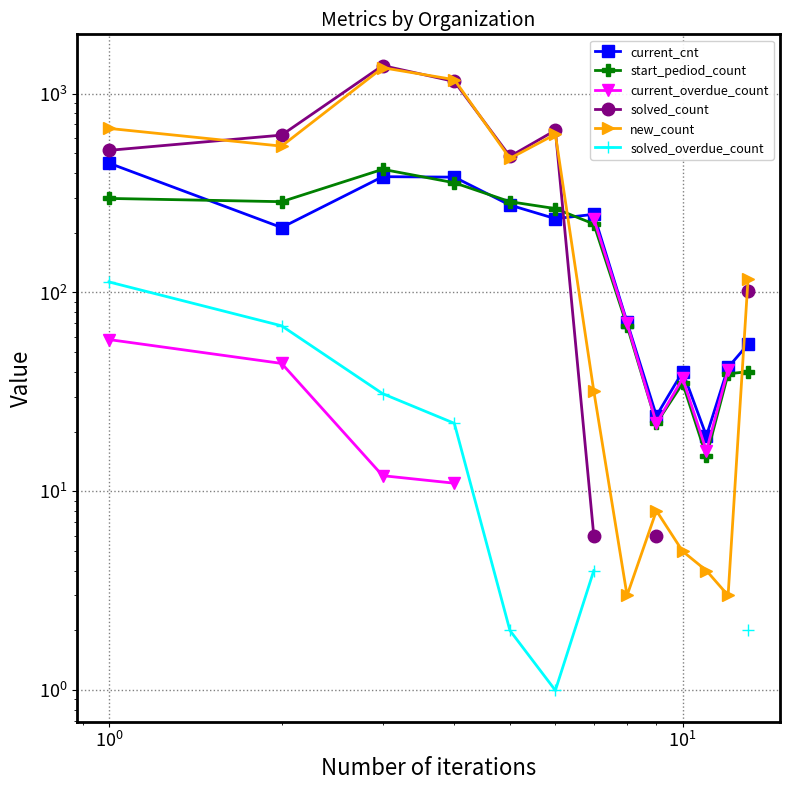

What is the value of the new_count point at the 9th from the left?

8.0